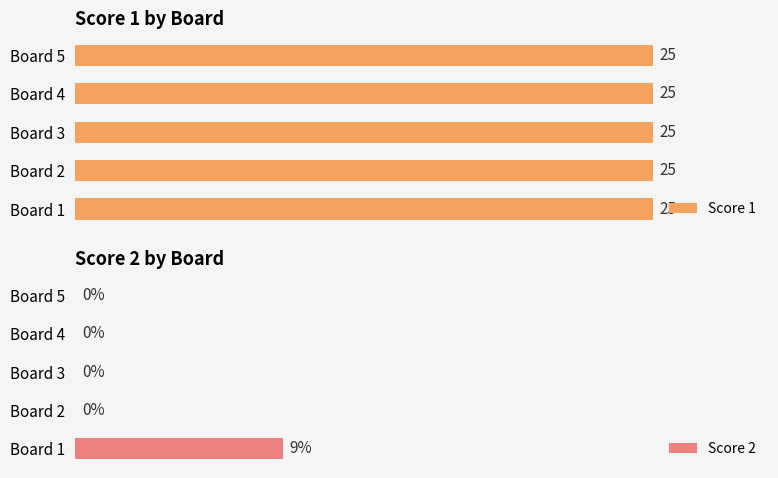

Which series has the largest range (max minus min)?

Score 2